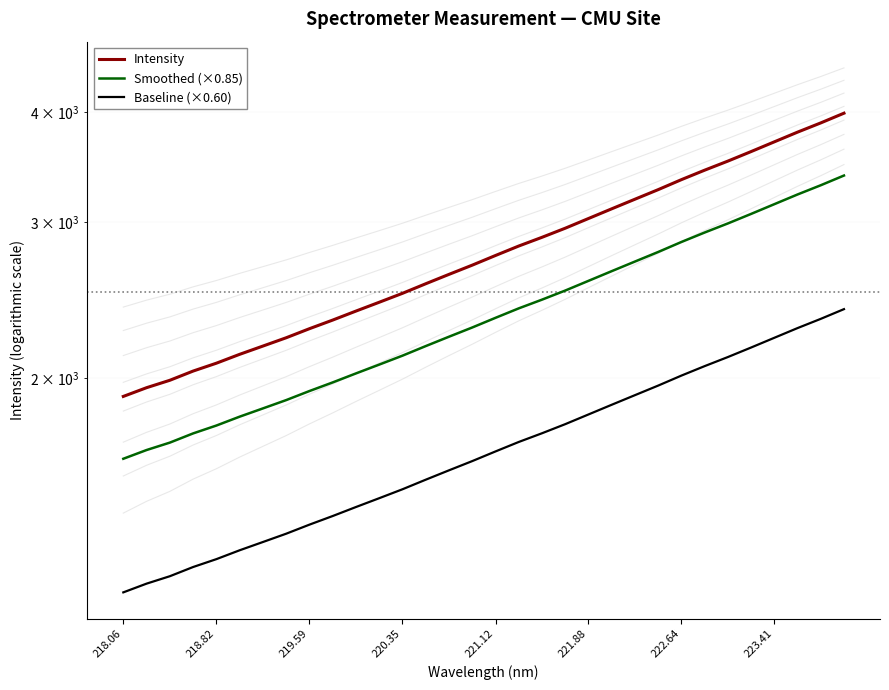

What is the difference between the maximum and minimum values in the Intensity series?

2082.8